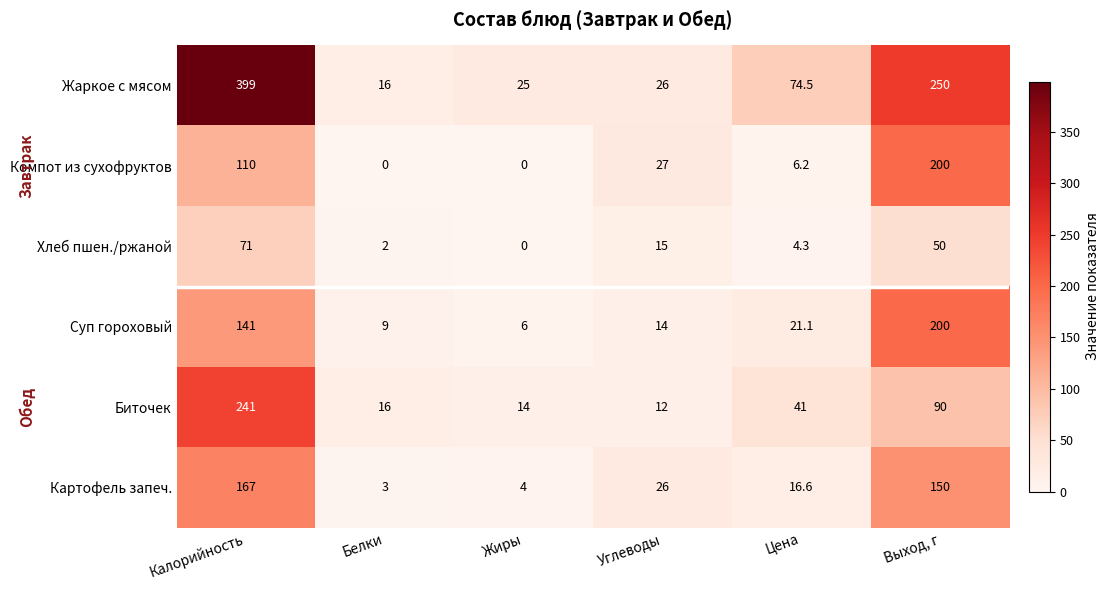

Rank the series at Калорийность from highest to lowest value.

Жаркое с мясом, Биточек, Картофель запеч., Суп гороховый, Компот из сухофруктов, Хлеб пшен./ржаной